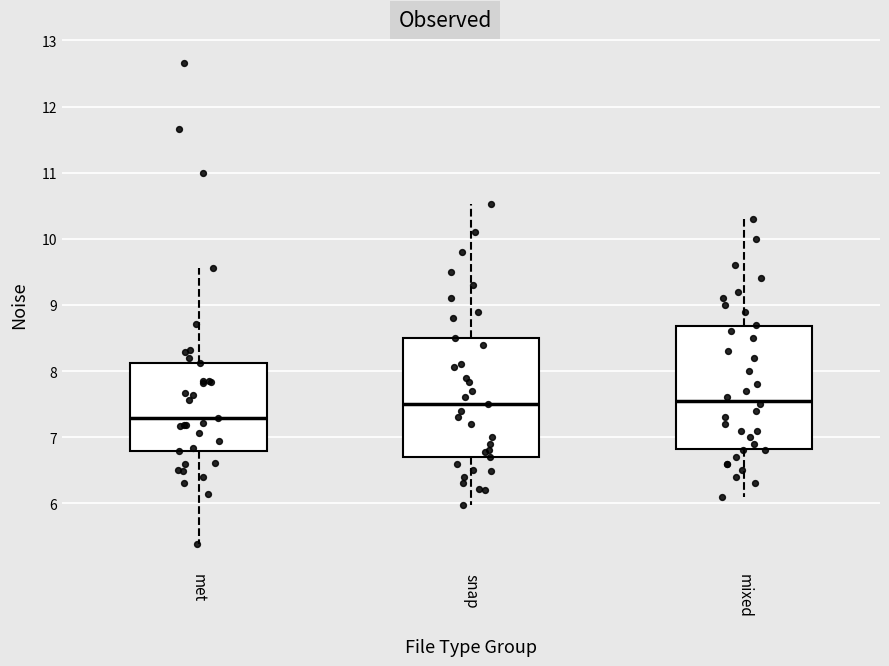

Reading left to right, read every box against the y-axis: the position of its median line, the range the box covers, and the ends of its whiskers. The values are not printed on the chart, so give them approximately, as read against the axis.

met: median 7.3, box 6.8 to 8.1, whiskers 5.4 to 9.6
snap: median 7.5, box 6.7 to 8.5, whiskers 6.0 to 10.5
mixed: median 7.6, box 6.8 to 8.7, whiskers 6.1 to 10.3